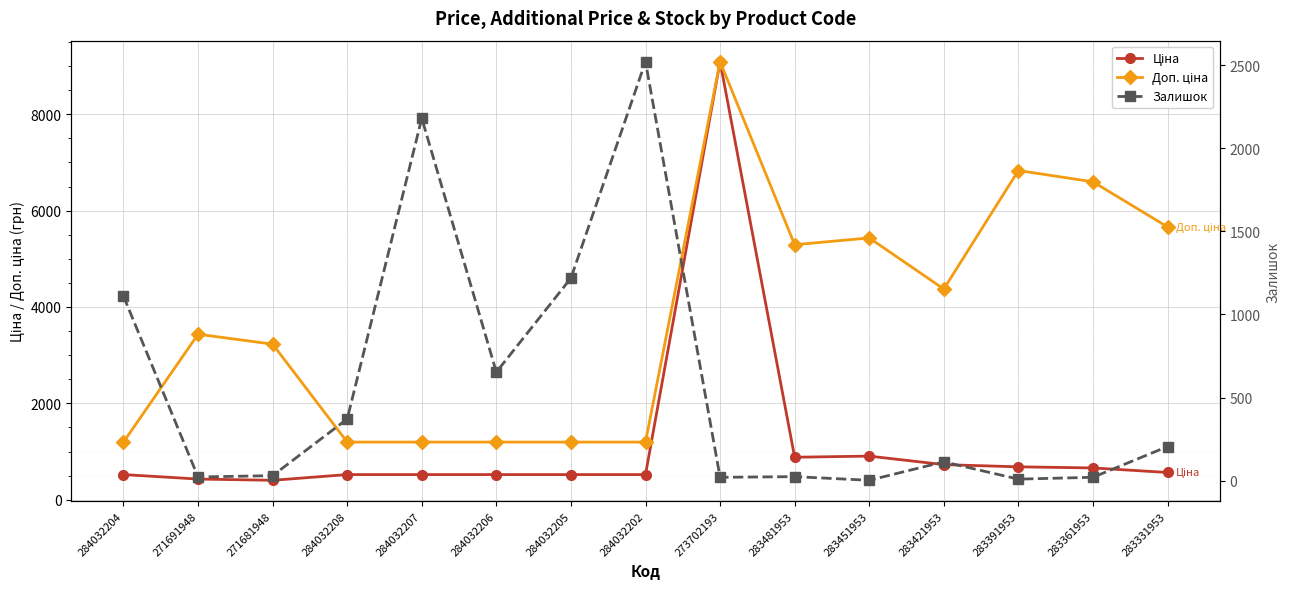

Which series has the largest total across all categories?

Доп. ціна